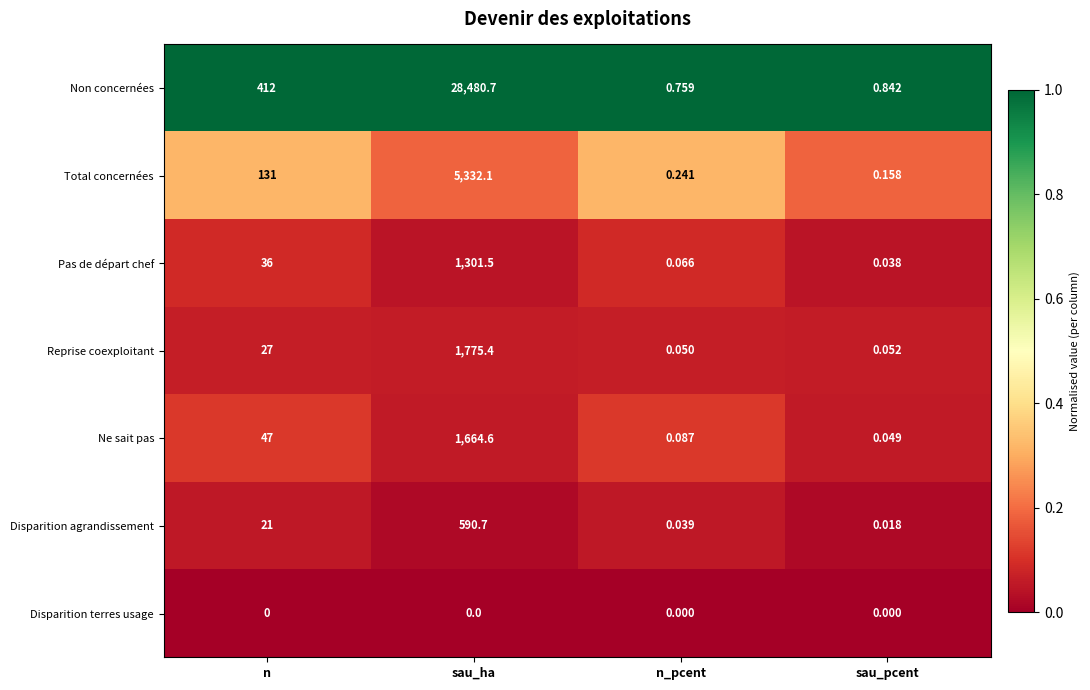

What is the greatest value displayed?

28480.7